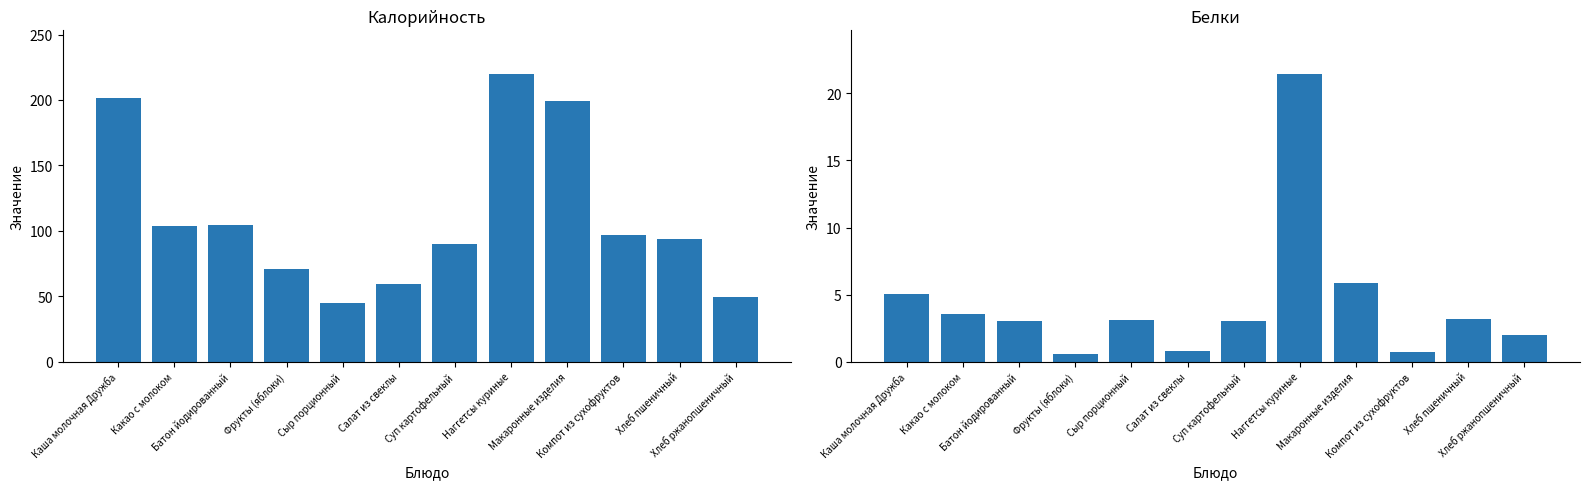

Is the value of Калорийность at Сыр порционный greater than the value of Белки at Компот из сухофруктов?

Yes